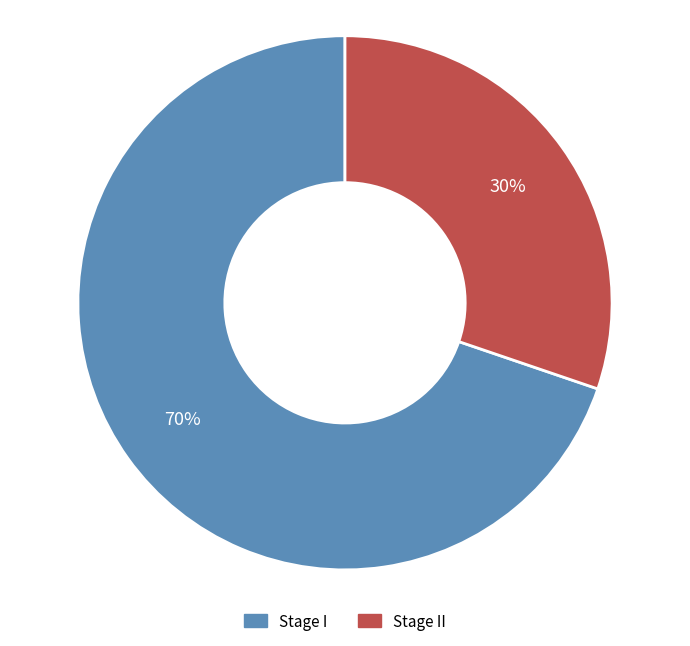

Is there a majority slice in this chart?

Yes